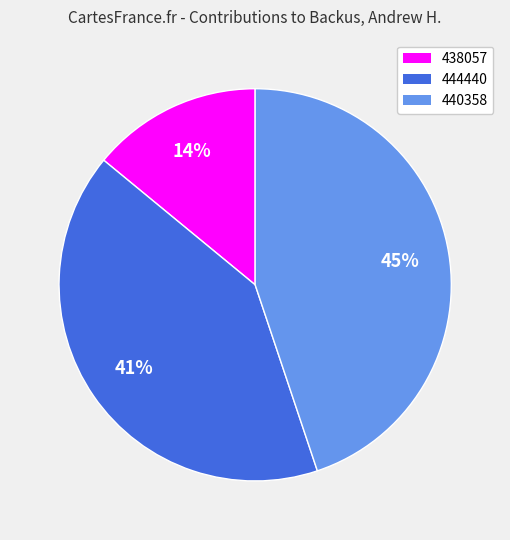

Count the number of slices in the pie.

3